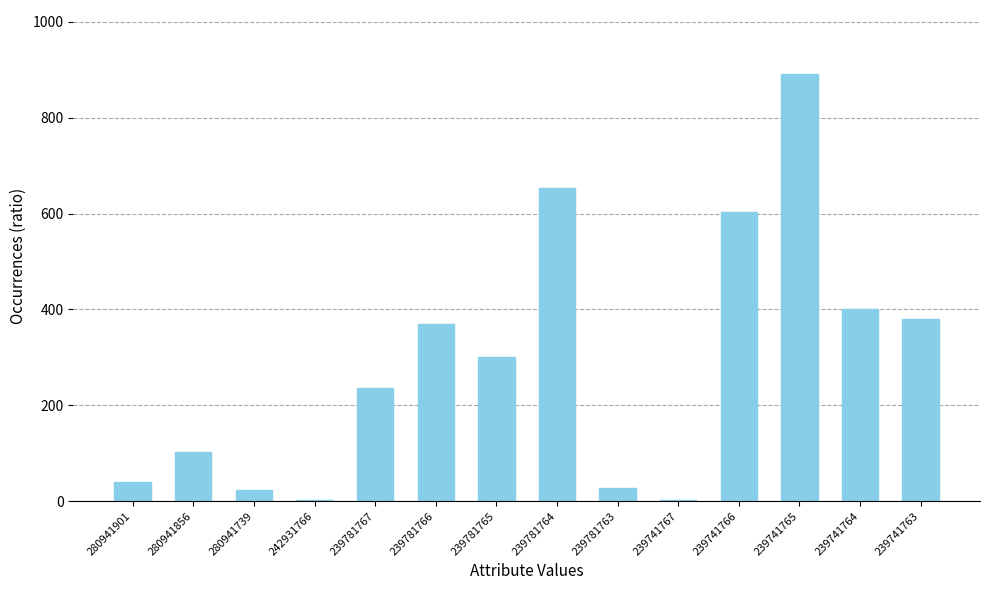

At which label is the value closest to 446?

239741764